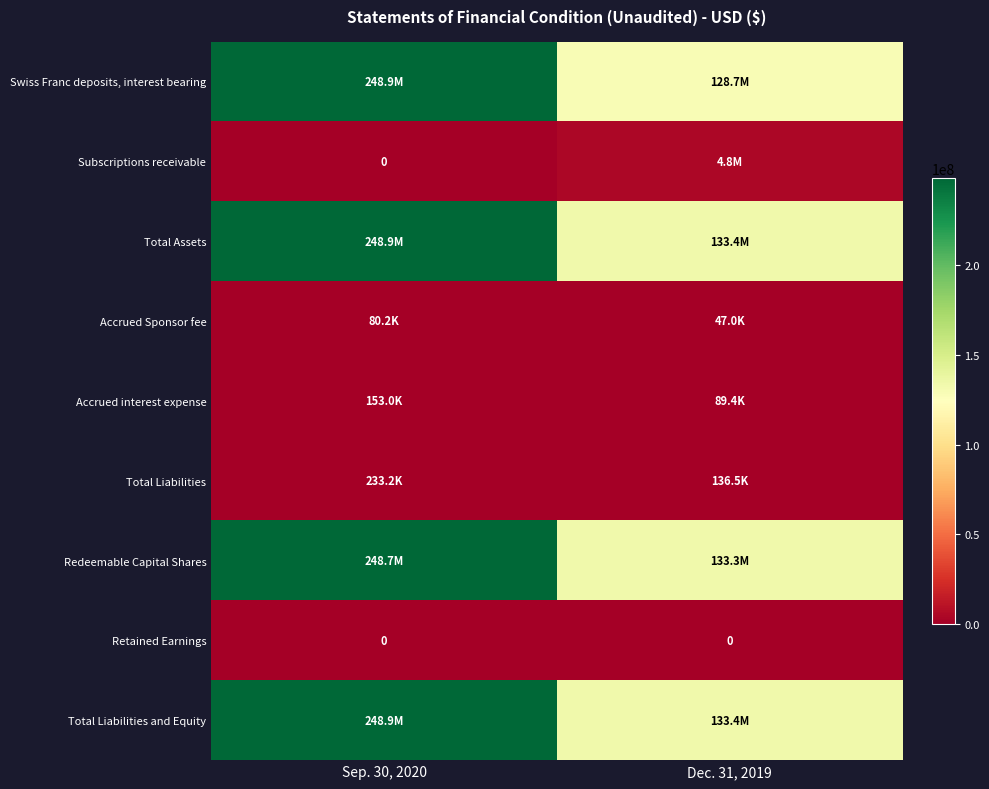

Which has a higher value, Sep. 30, 2020 or Dec. 31, 2019?

Sep. 30, 2020